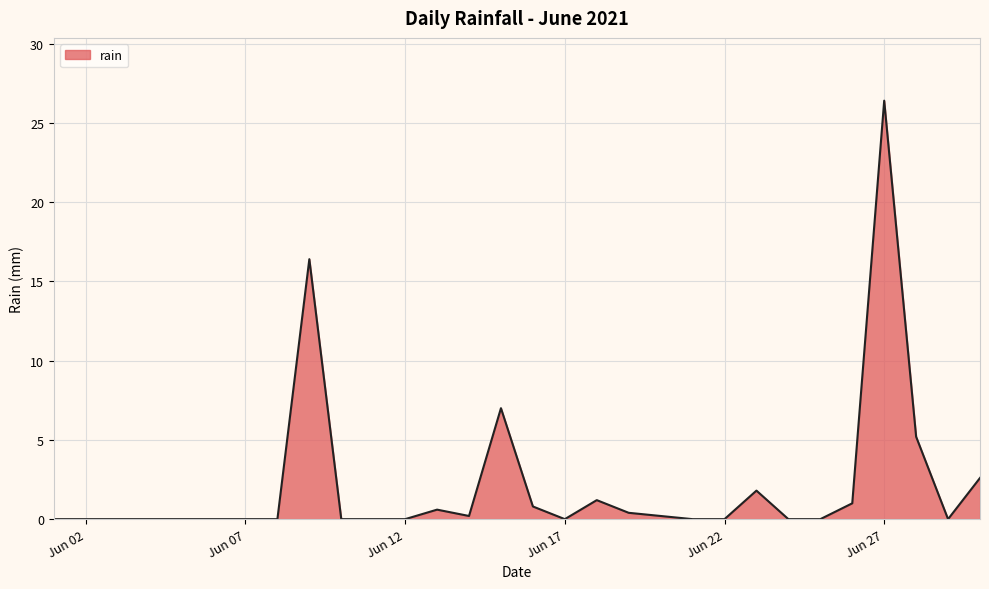

What is the difference between the maximum and minimum values?

26.4